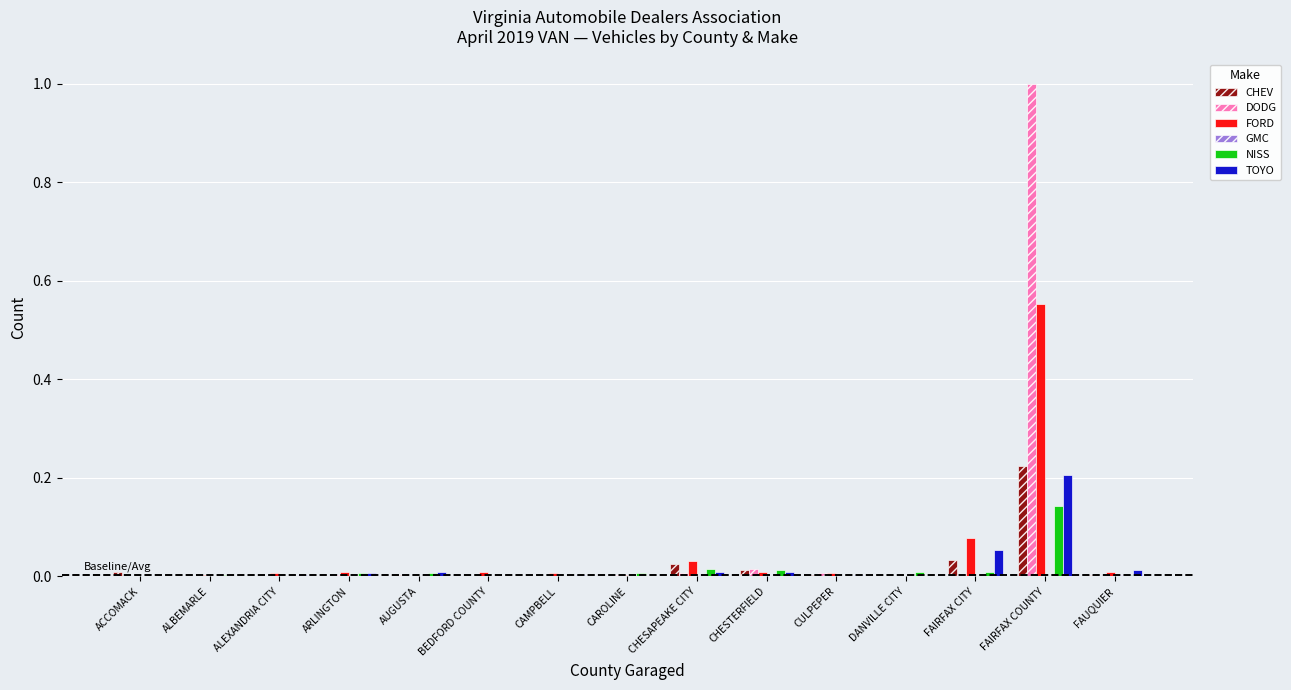

The NISS series shows 0.0 at CAROLINE. True or false?

True